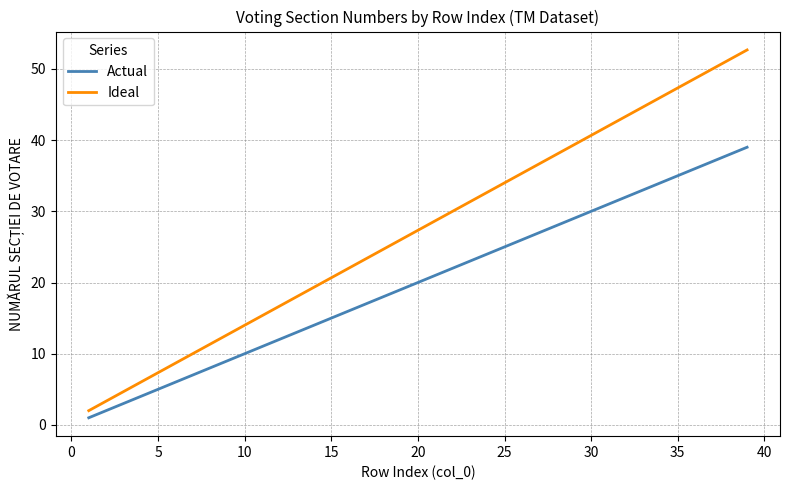

Which series has the largest range (max minus min)?

Ideal